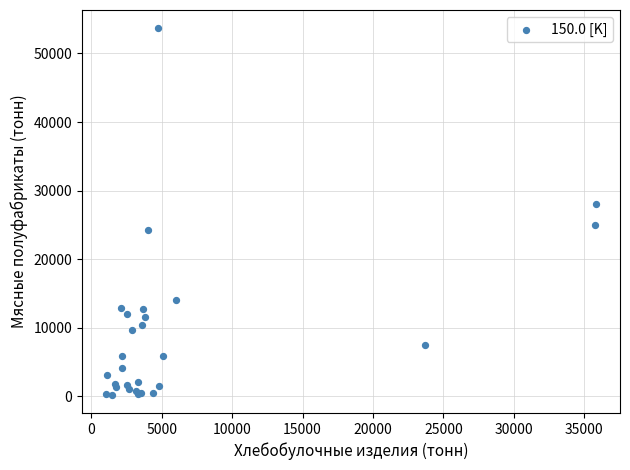

What Y value in the scatter plot is closest to 26939?

27991.8